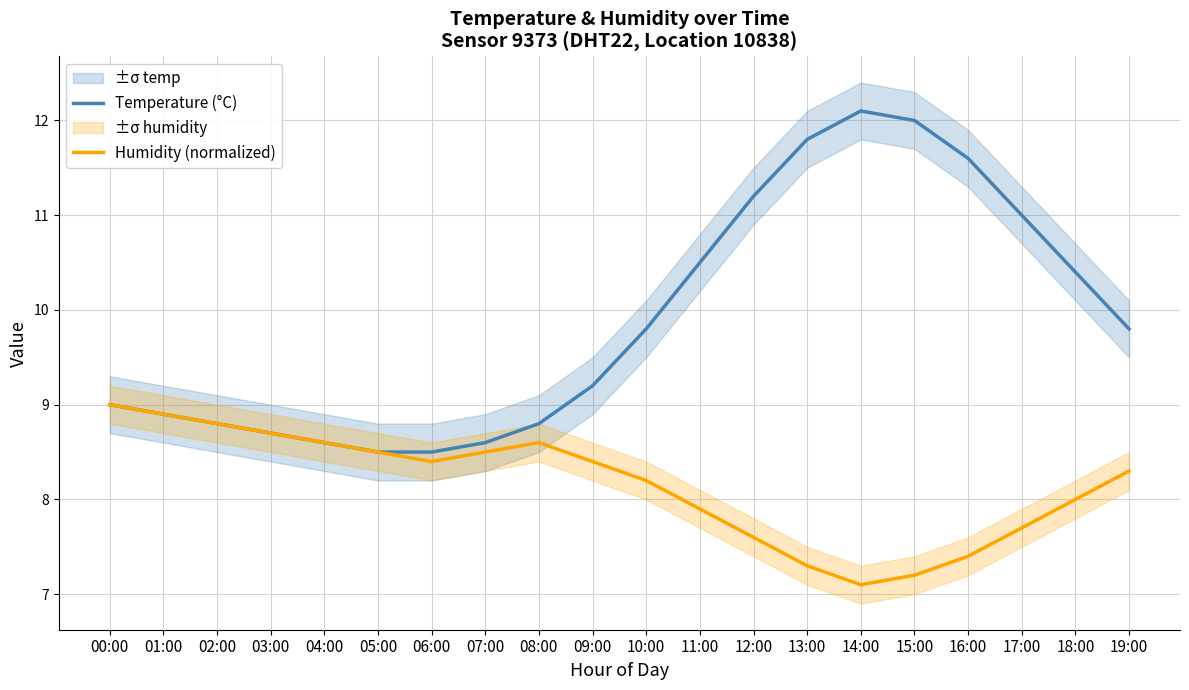

What is the difference between the Humidity (normalized) values at 10:00 and 19:00?

0.1